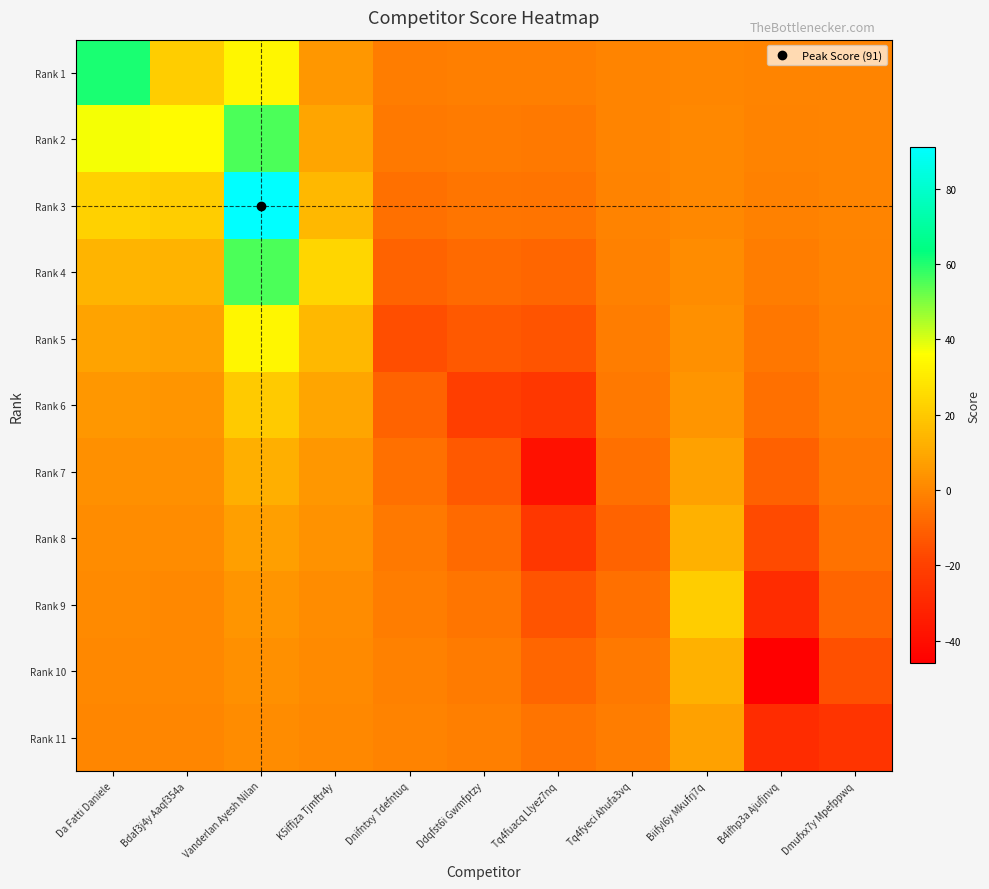

What is the spread (max minus min) of values at B4ifhp3a Ajufjnvq?

45.5